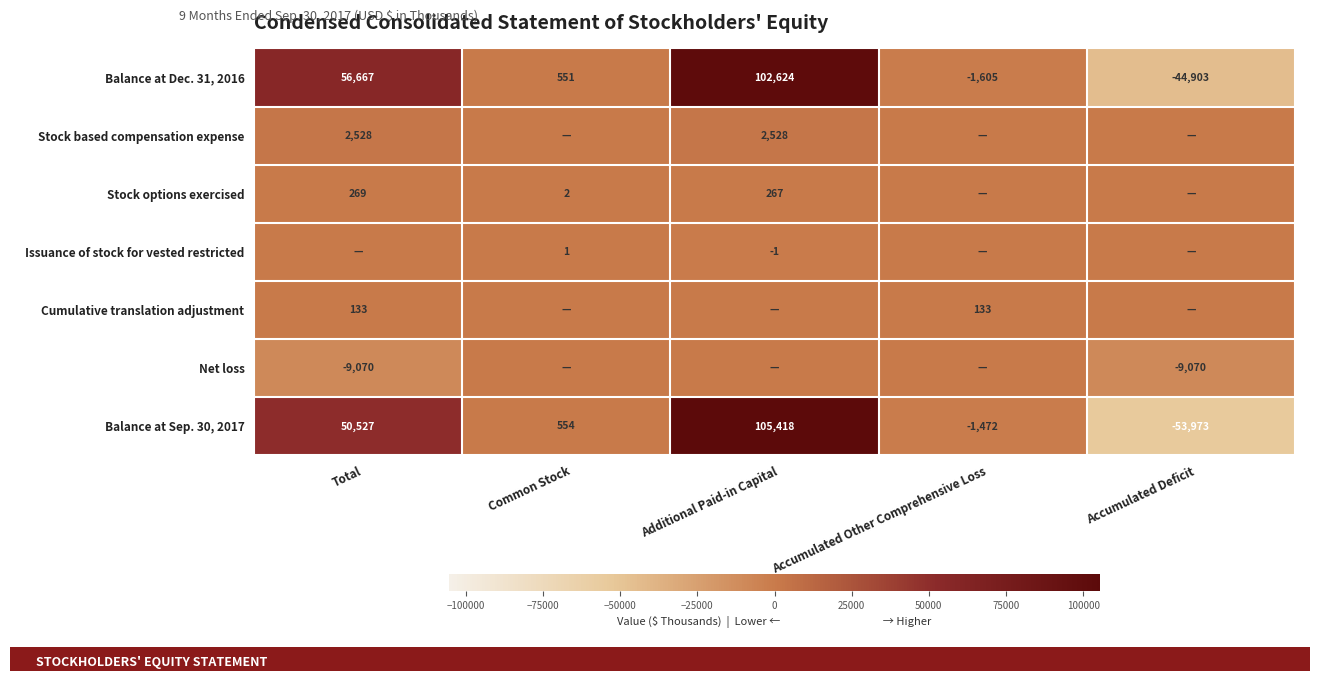

Where does the Balance at Sep. 30, 2017 series first go above 554?

Total